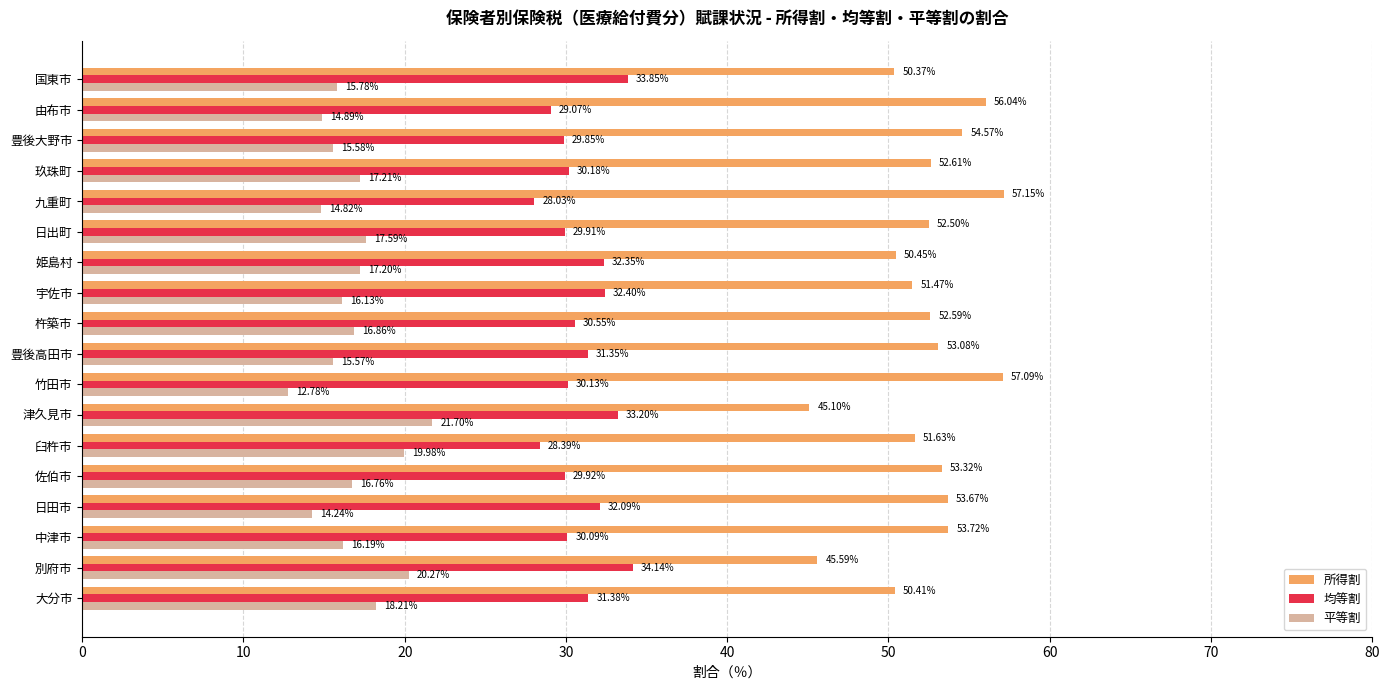

What is the spread (max minus min) of values at 別府市?

25.3